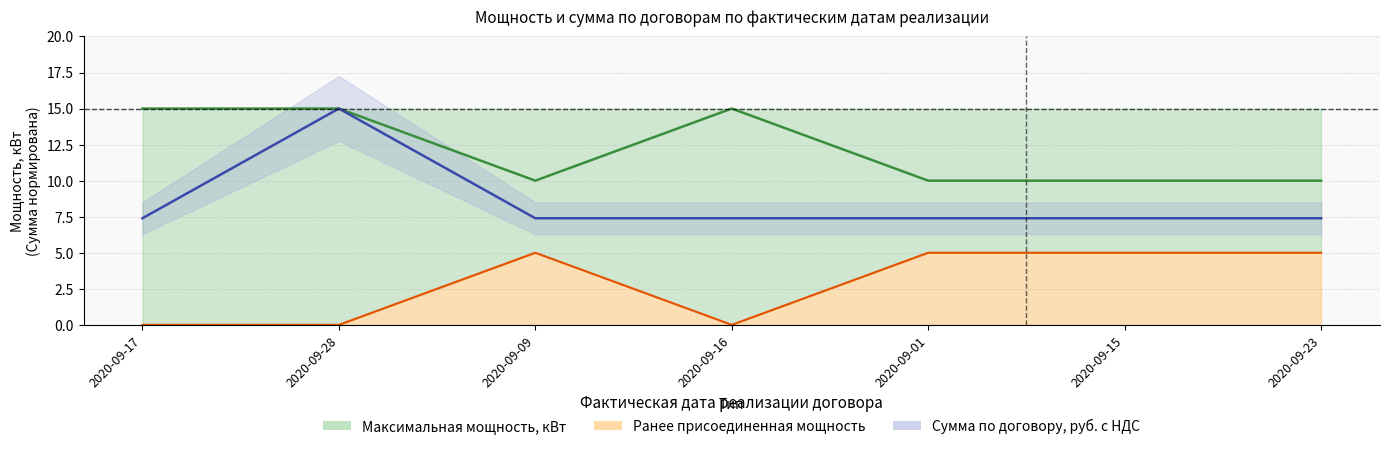

Reading left to right, extract all data points from this chart.

15	15	10	15	10	10	10